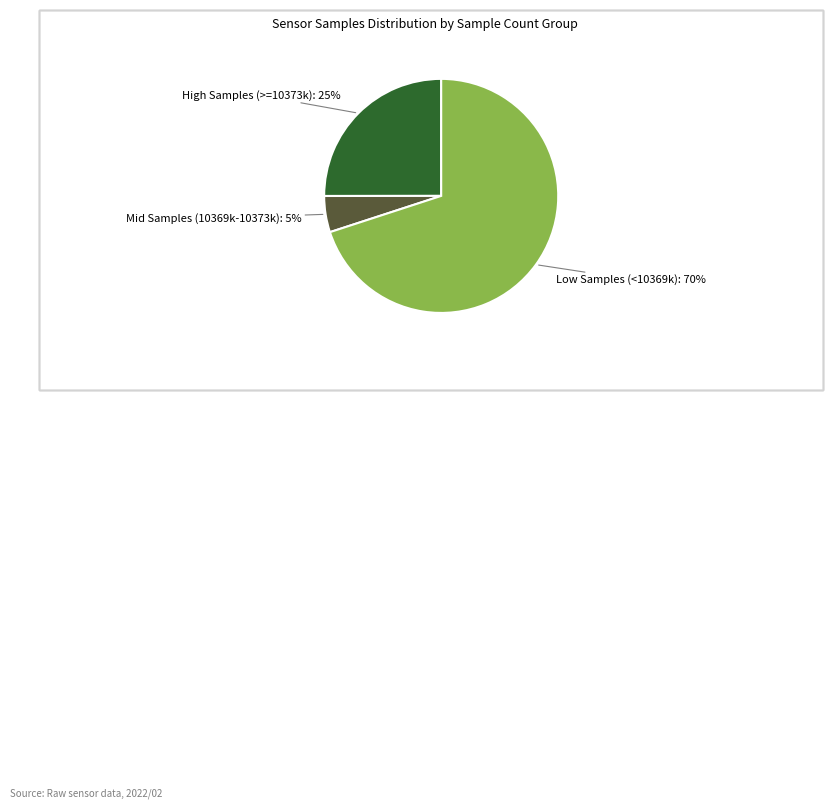

Is there any slice that represents more than half of the pie?

Yes